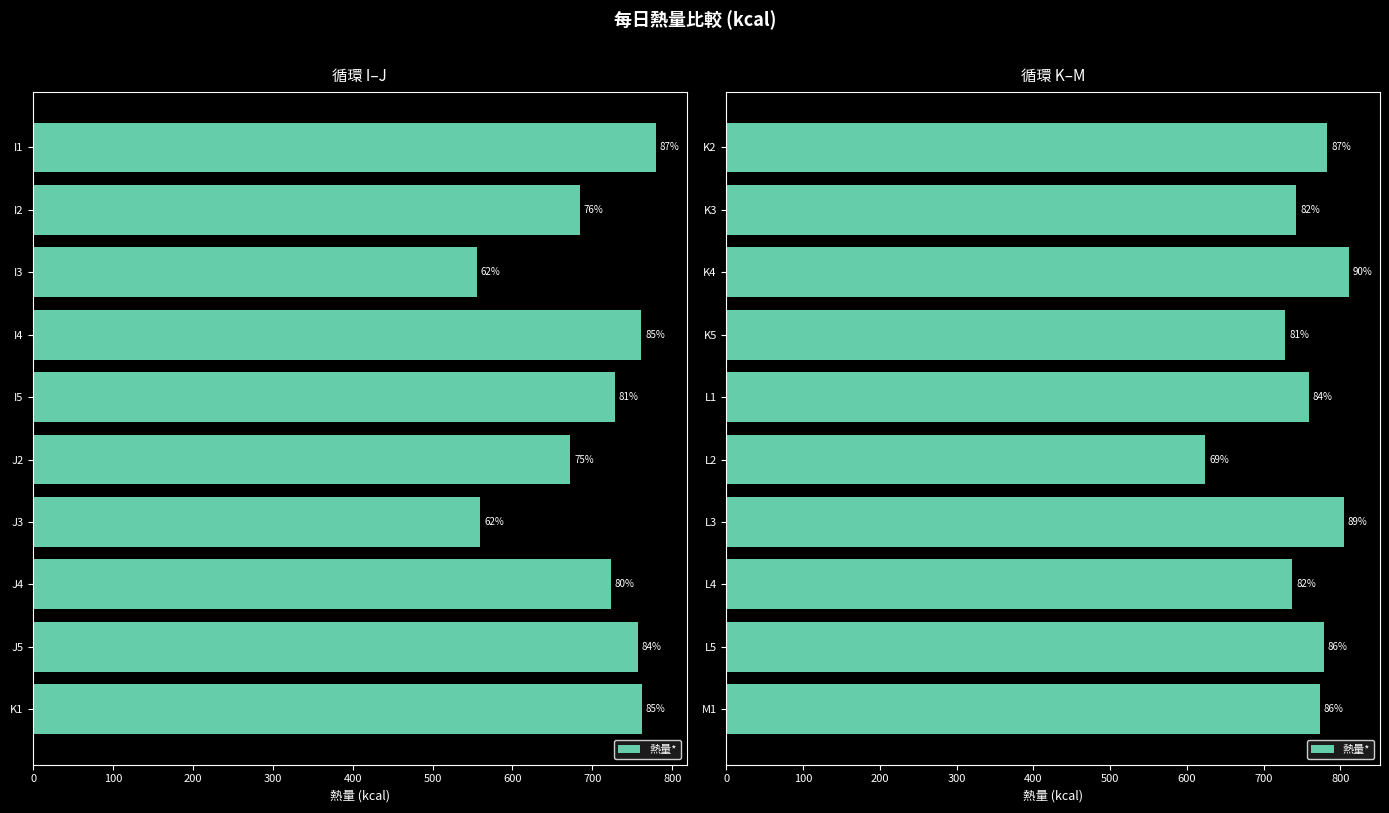

What is the difference between the values at K4 and K5?

83.0